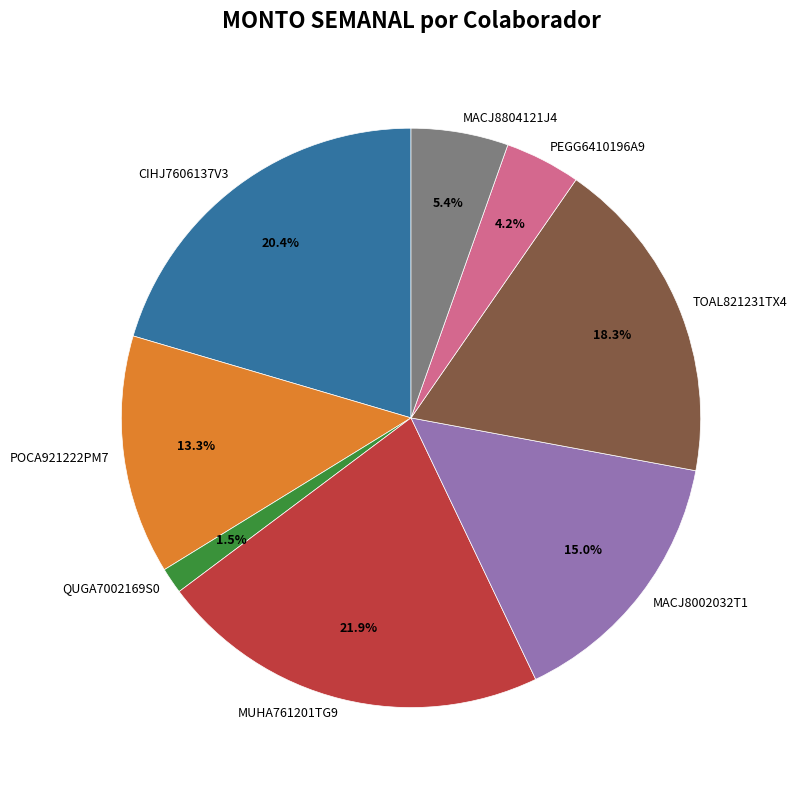

What is the total percentage of MACJ8002032T1 and POCA921222PM7?

28.3%